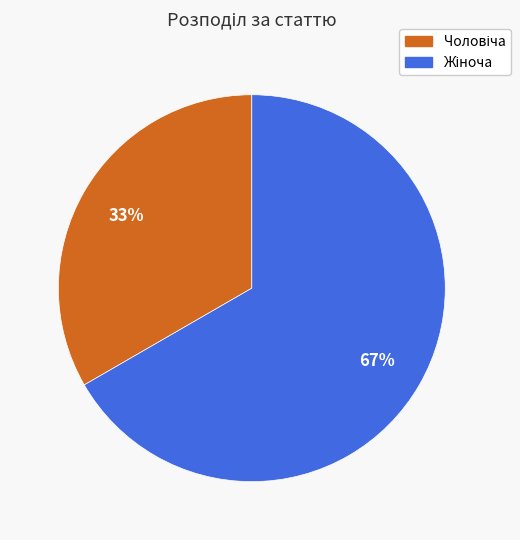

Is there any slice that represents more than half of the pie?

Yes